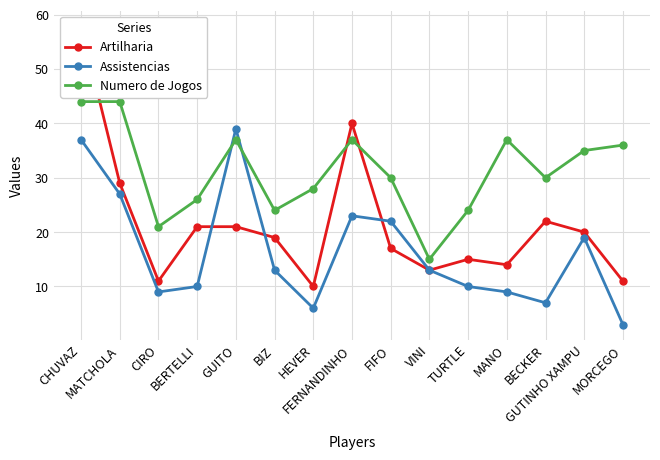

Does the chart have visible grid lines?

Yes